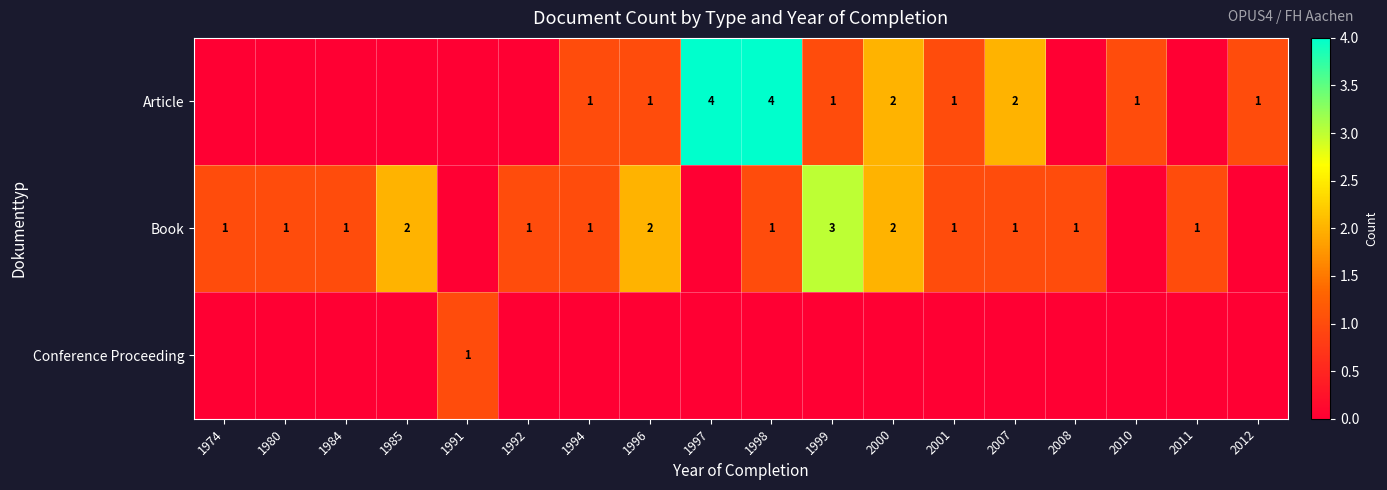

What is the sum of the Book values at 2008 and 2000?

3